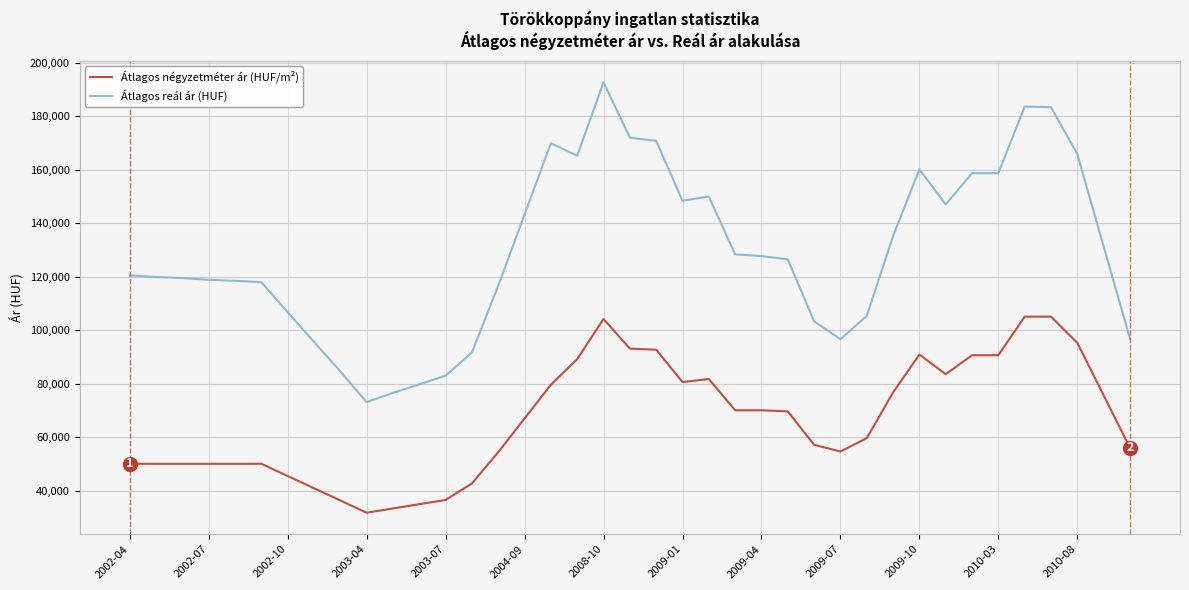

True or false: Átlagos reál ár (HUF) and Átlagos négyzetméter ár (HUF/m²) intersect in this chart.

False